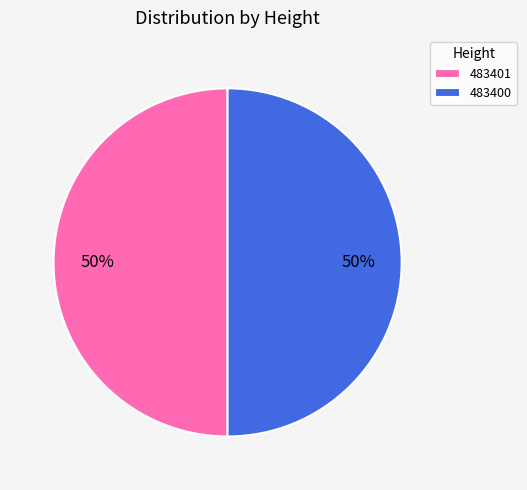

To the nearest percent, what portion does 483401 represent?

50%